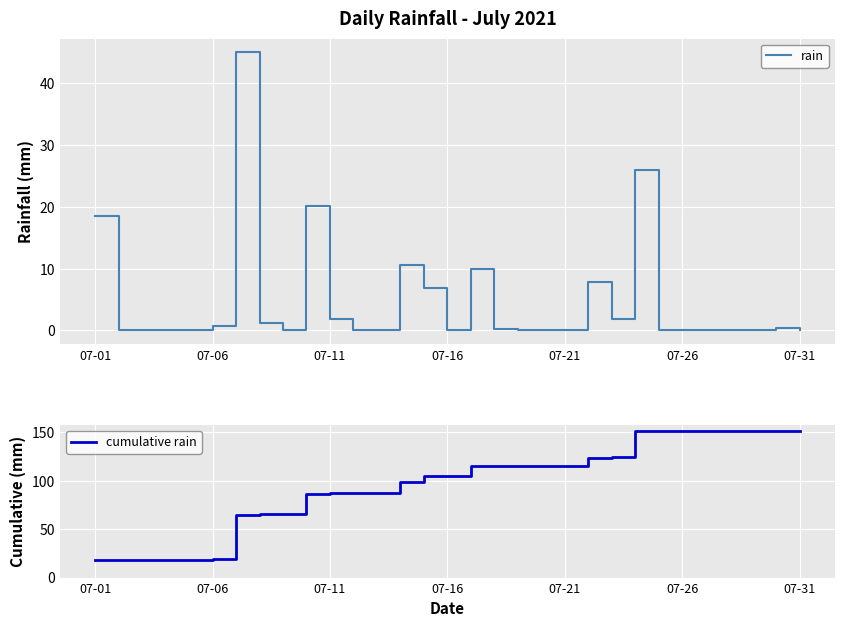

What is the maximum value for cumulative rain?

151.2